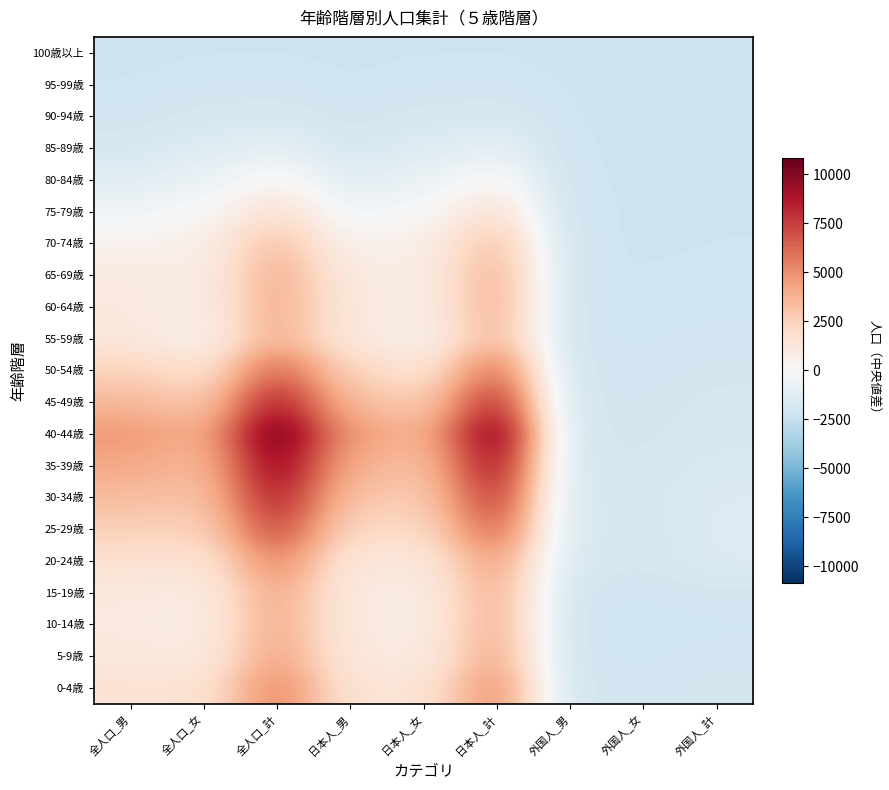

At how many categories does at least one series exceed 2559?

6